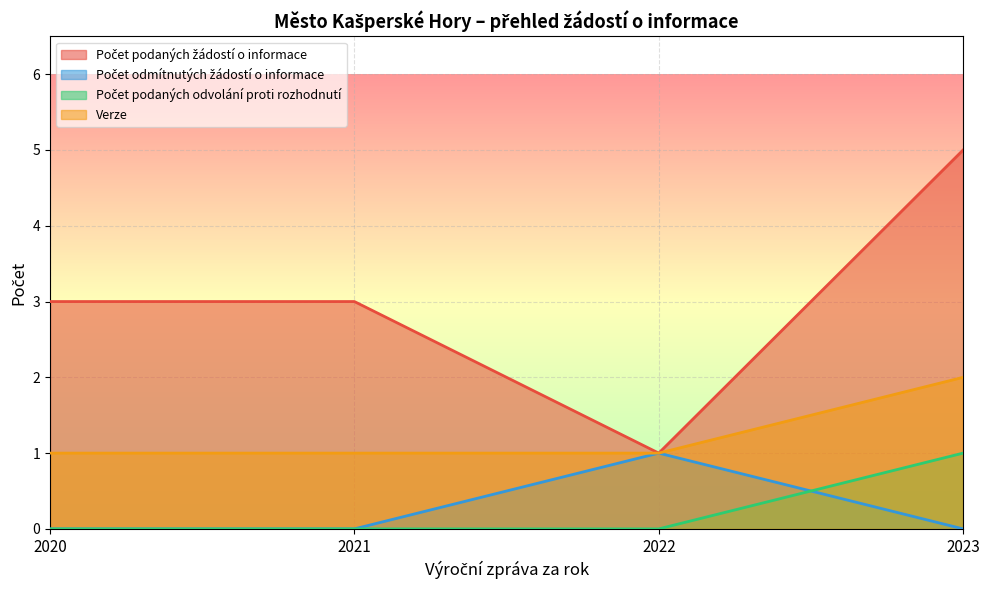

Reading left to right, what are all the values shown in this chart?

Počet podaných žádostí o informace: 2020=3	2021=3	2022=1	2023=5
Počet odmítnutých žádostí o informace: 2020=0	2021=0	2022=1	2023=0
Počet podaných odvolání proti rozhodnutí: 2020=0	2021=0	2022=0	2023=1
Verze: 2020=1	2021=1	2022=1	2023=2